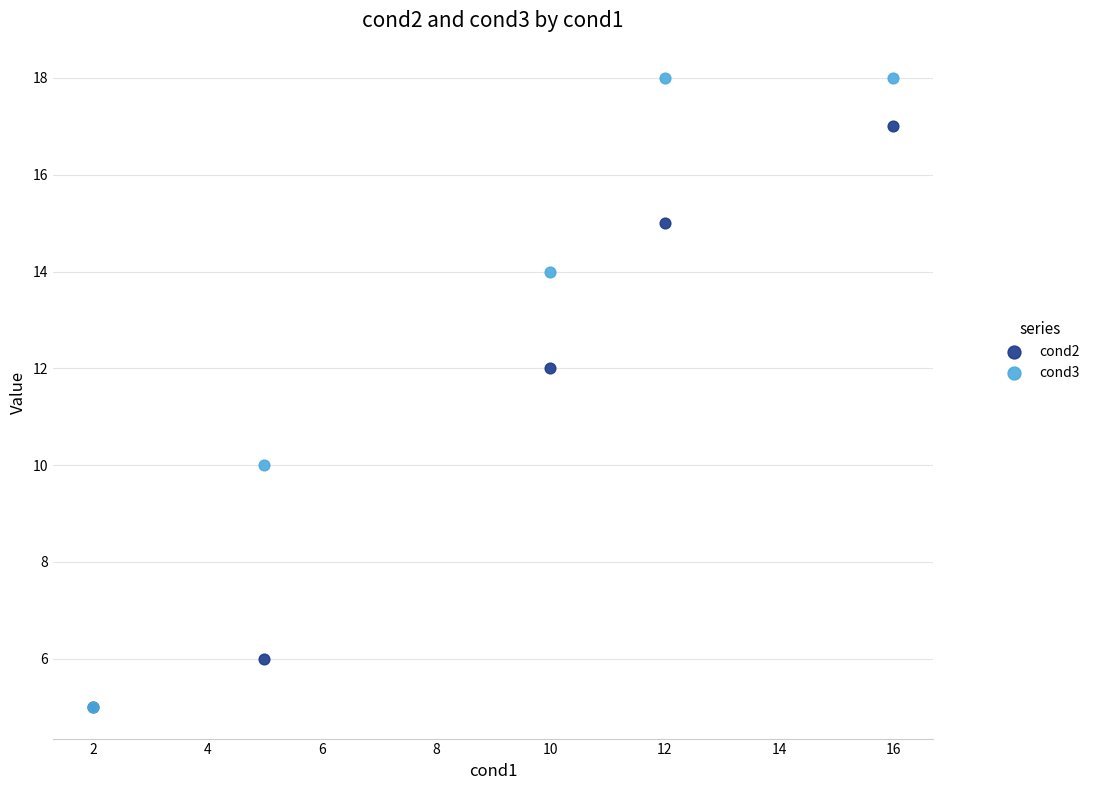

Which series reaches the maximum Y coordinate?

cond3